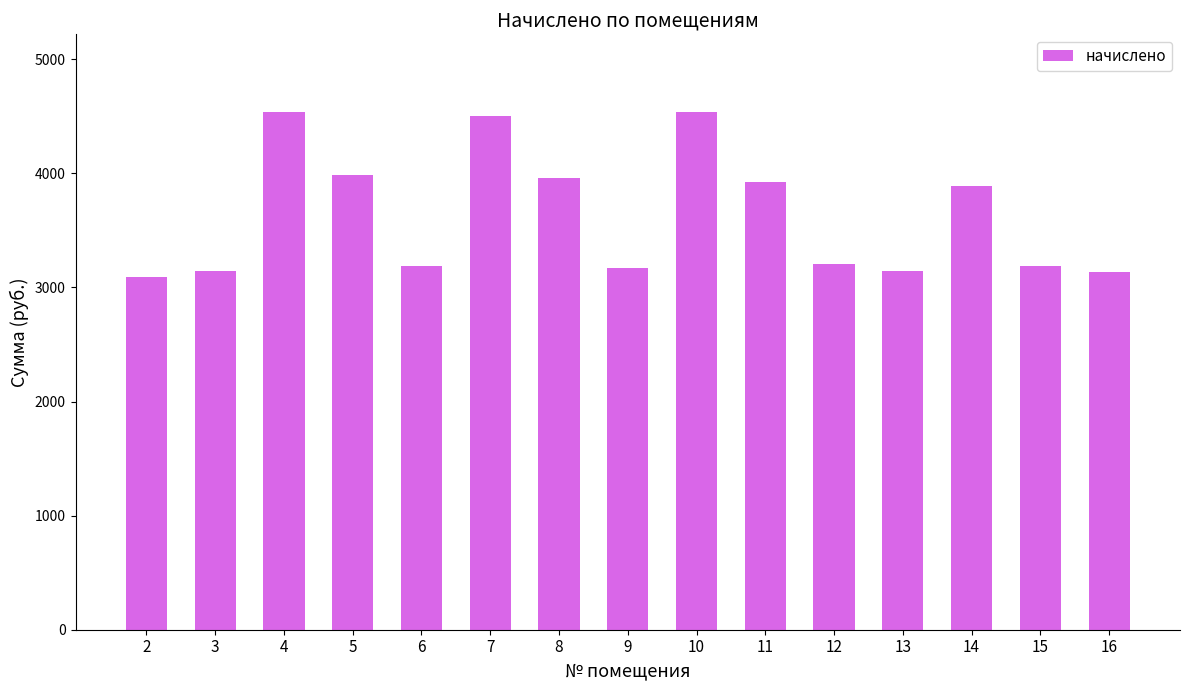

What is the sum of all values?

54603.7